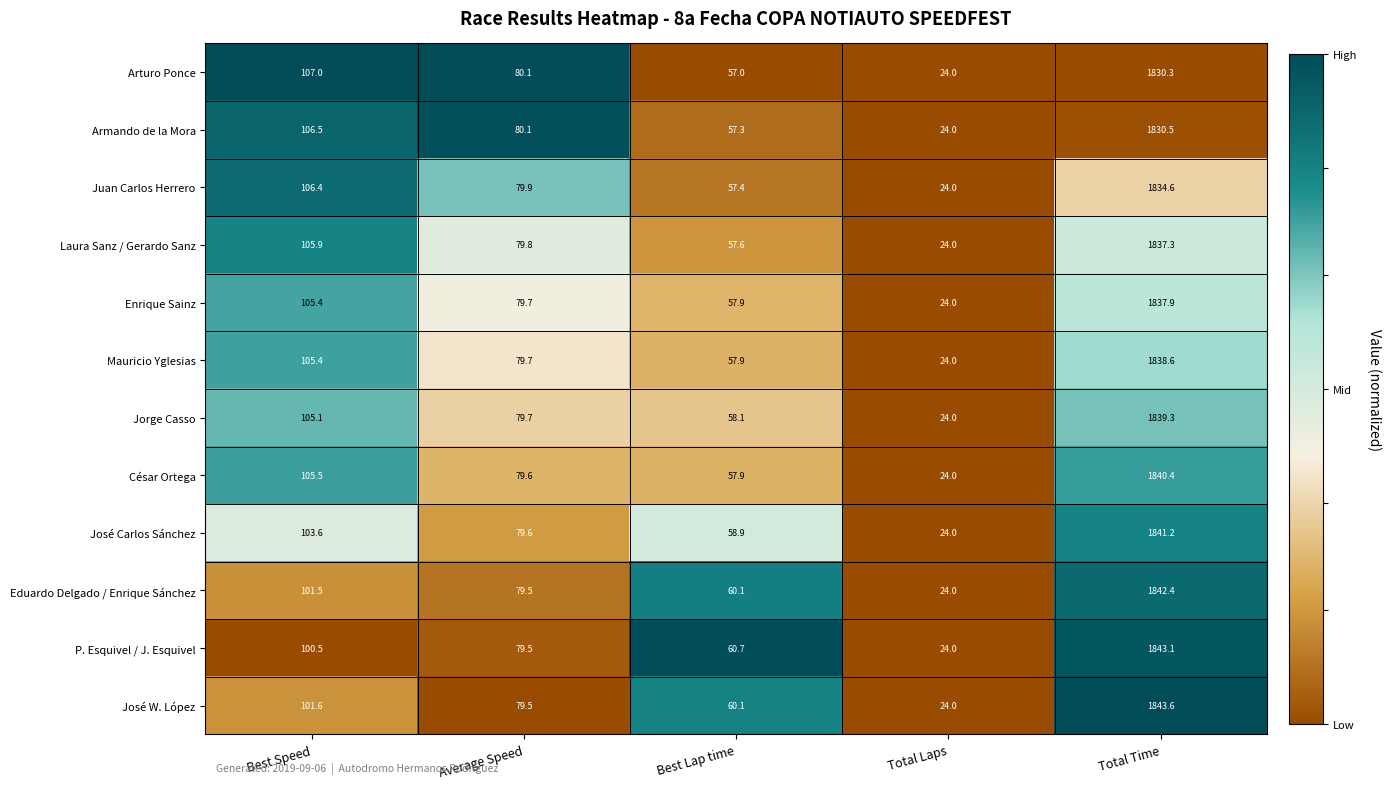

Which series has the largest total across all categories?

José W. López